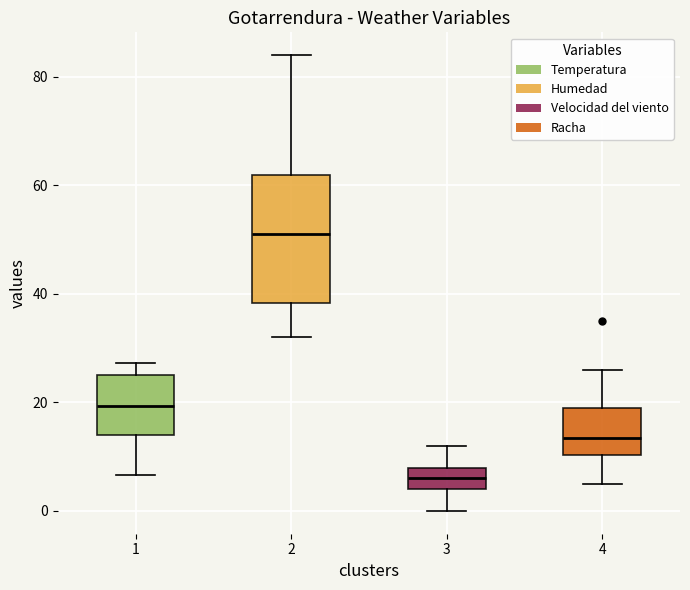

Reading left to right, transcribe this box plot: for each box, give where its median line is, the range the box spans, and where its two whiskers end, as read against the y-axis. The values are not printed on the chart, so give them approximately, as read against the axis.

1: median 20, box 14 to 26, whiskers 6 to 28
2: median 52, box 38 to 62, whiskers 32 to 84
3: median 6, box 4 to 8, whiskers 0 to 12
4: median 14, box 10 to 20, whiskers 6 to 26